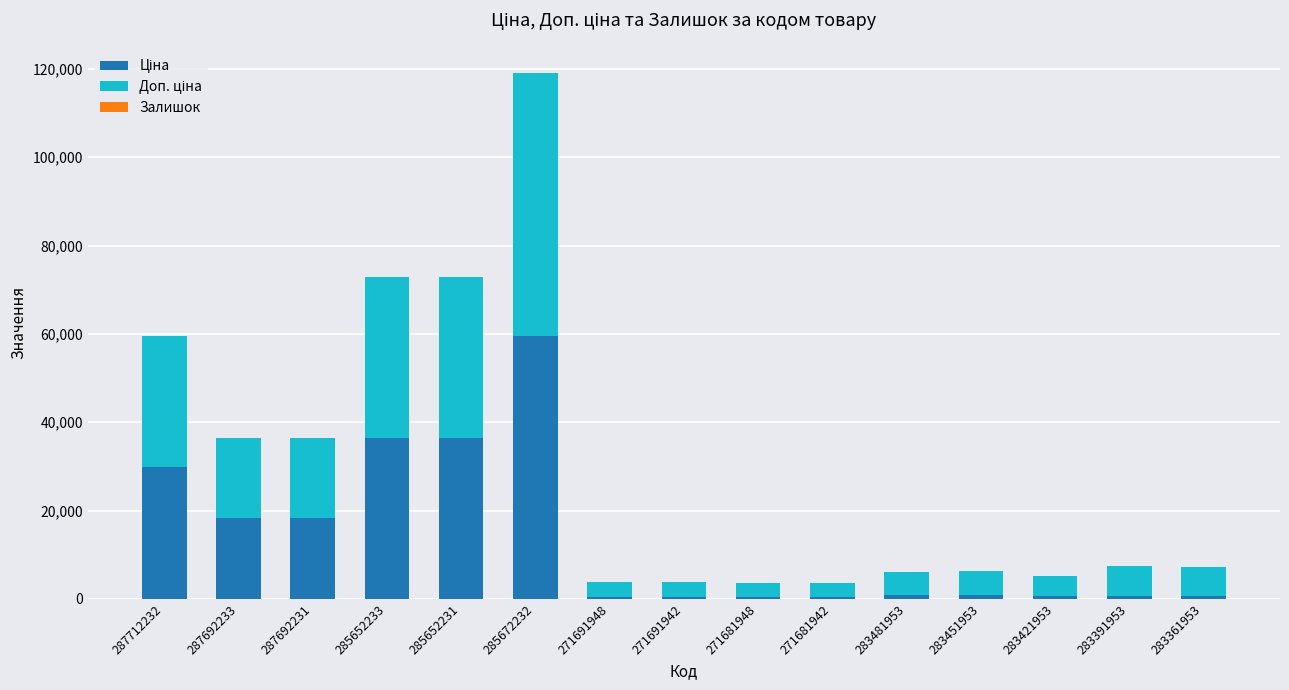

How many categories are shown in the chart?

15